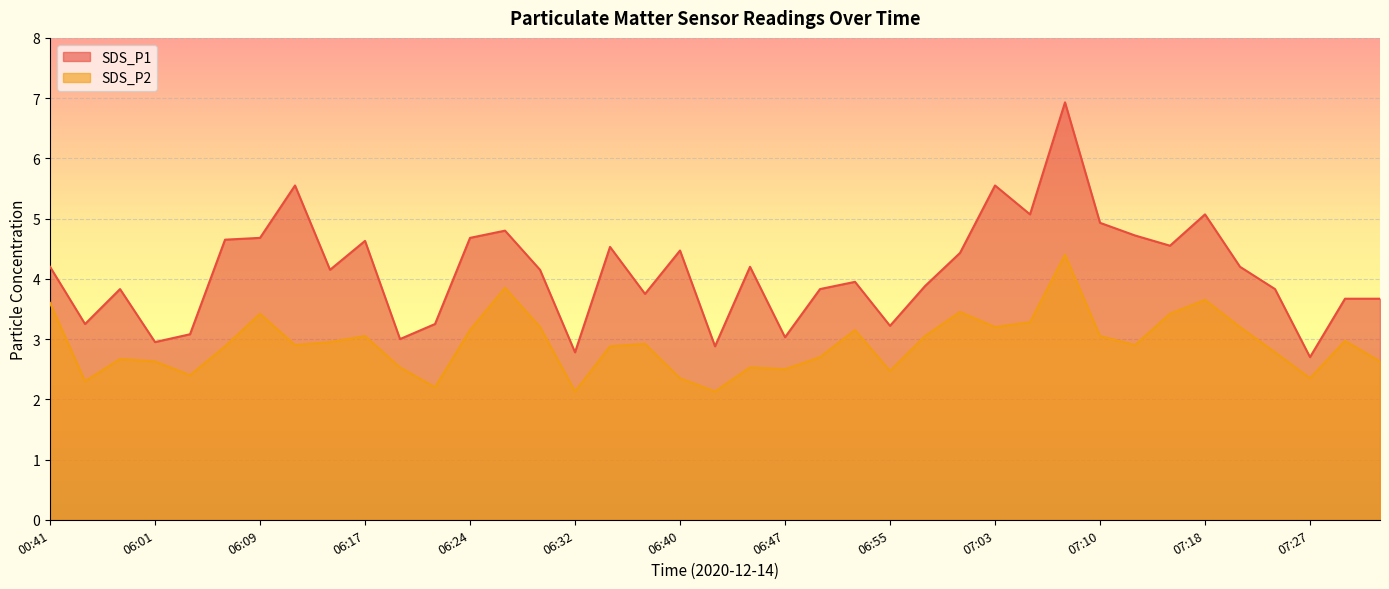

True or false: SDS_P2 and SDS_P1 cross at least once.

False